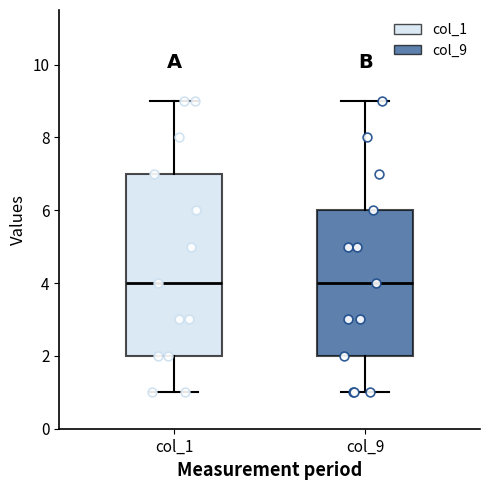

Reading left to right, transcribe this box plot: for each box, give where its median line is, the range the box spans, and where its two whiskers end, as read against the y-axis. The values are not printed on the chart, so give them approximately, as read against the axis.

col_1: median 4, box 2 to 7, whiskers 1 to 9
col_9: median 4, box 2 to 6, whiskers 1 to 9